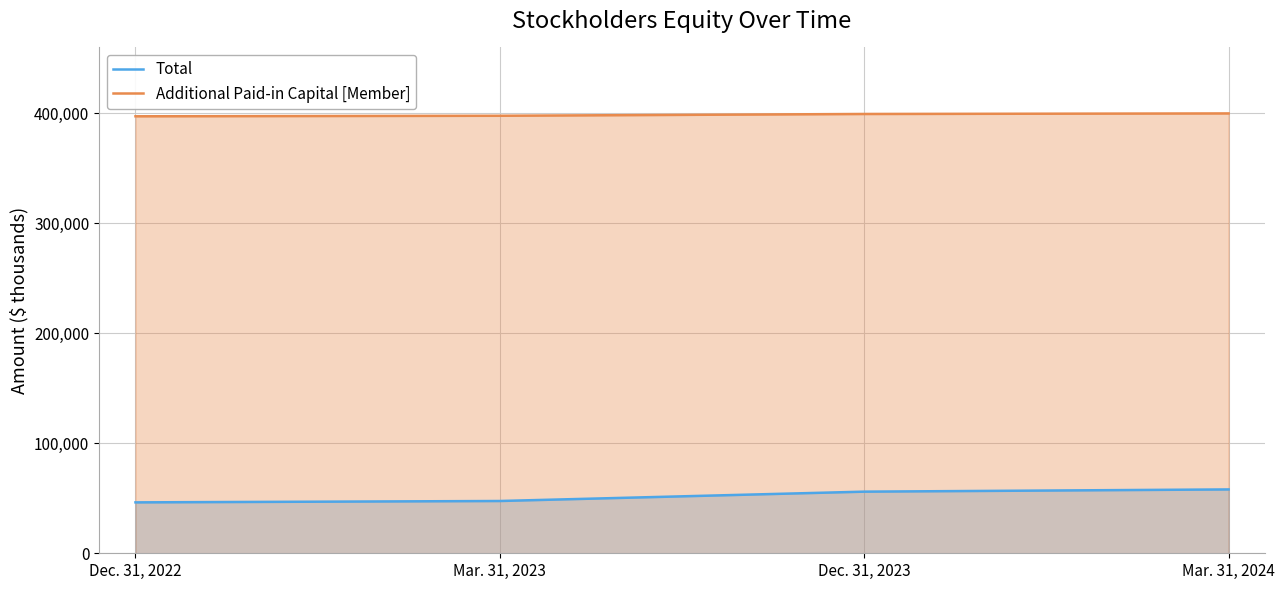

What position from the left is Mar. 31, 2024?

4